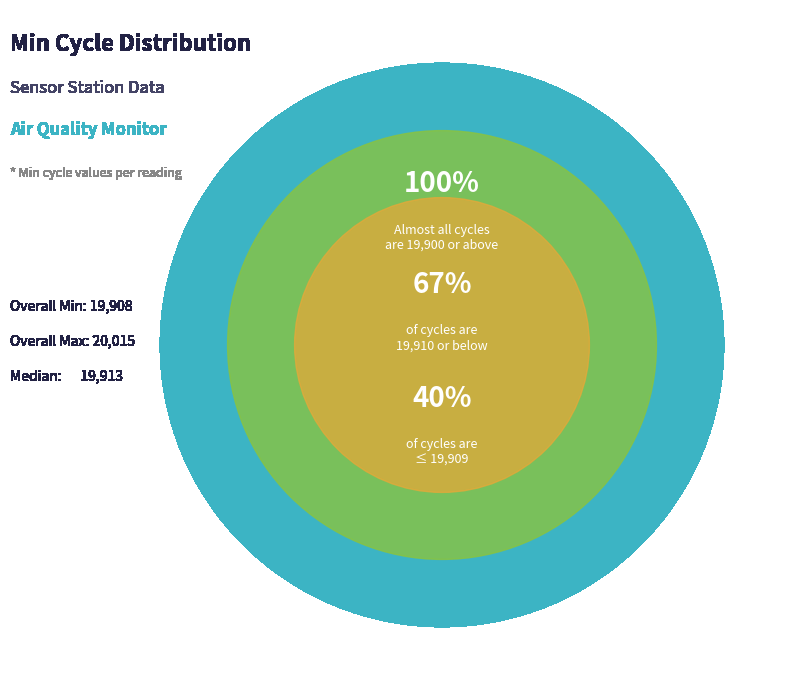

Approximately how many times larger is the value at 28 compared to 28?

1.0